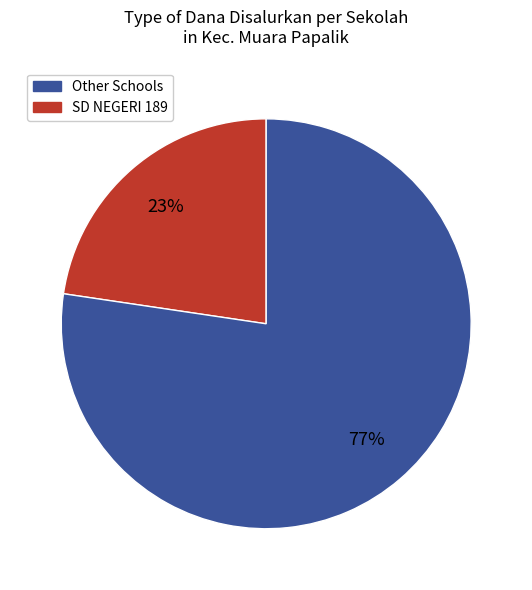

To the nearest percent, what is the average slice percentage?

50%